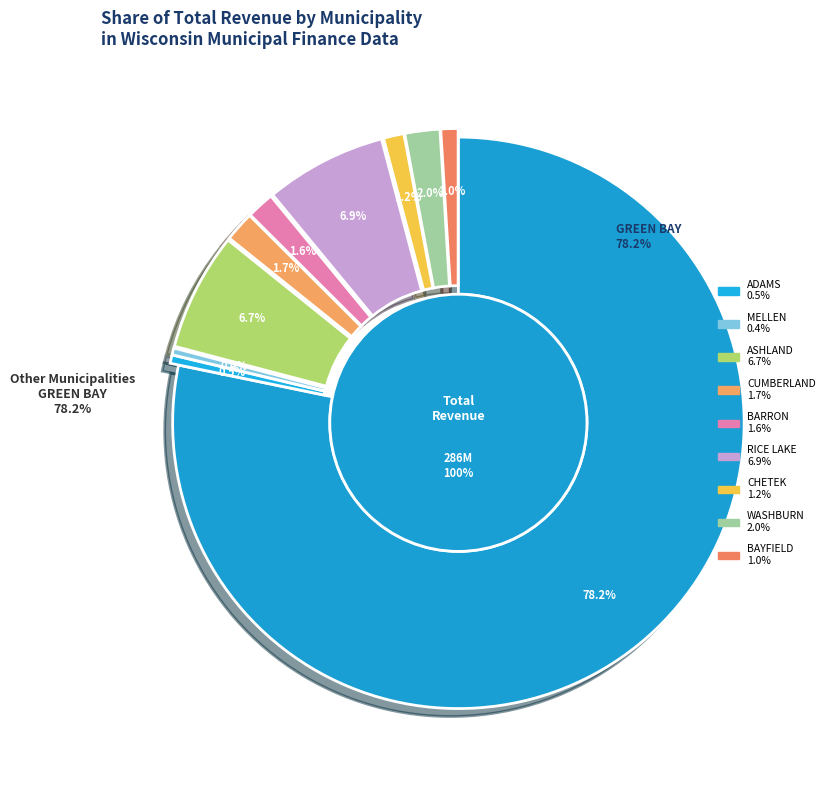

What percentage is the RICE LAKE slice, to the nearest percent?

7%